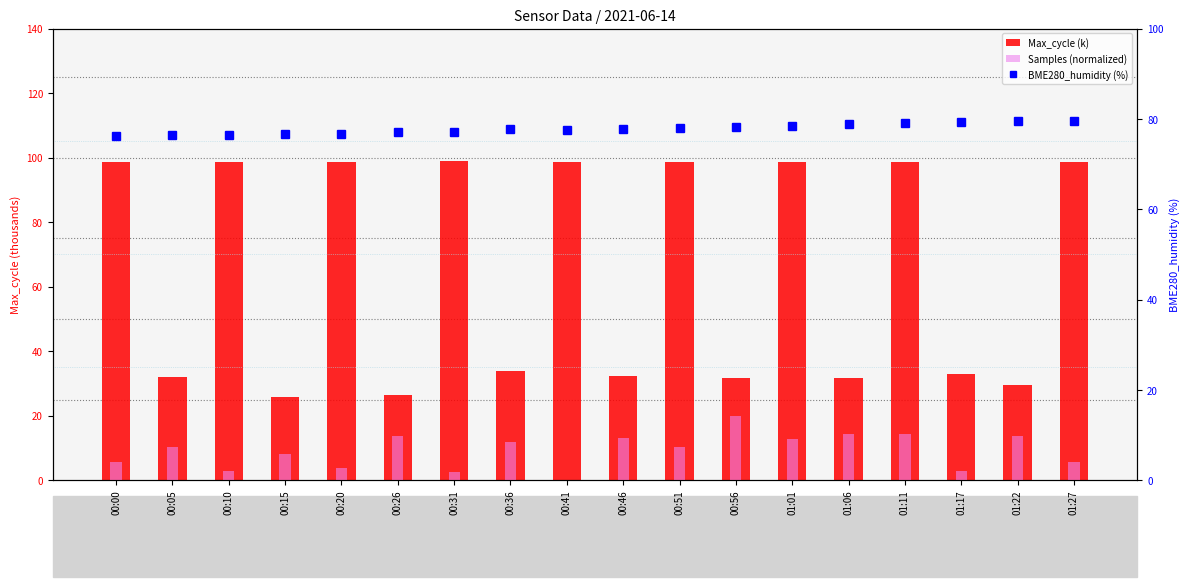

What is the label of the 2nd bar from the right?

01:22